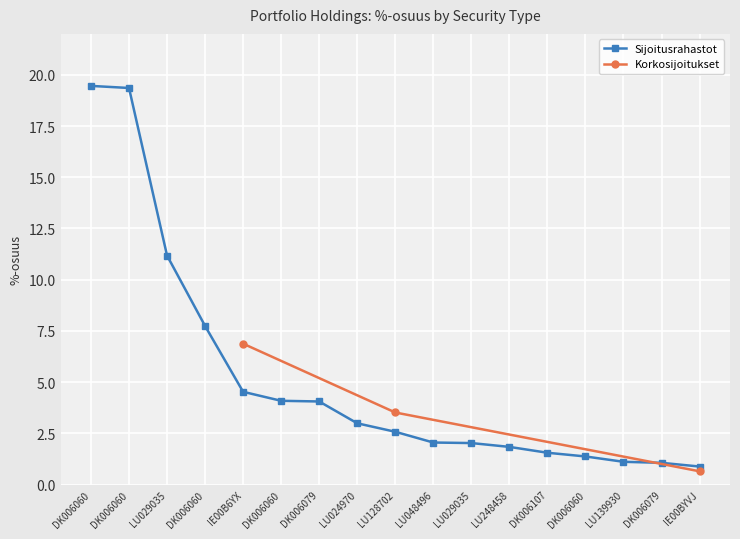

How many values are below 2?

6